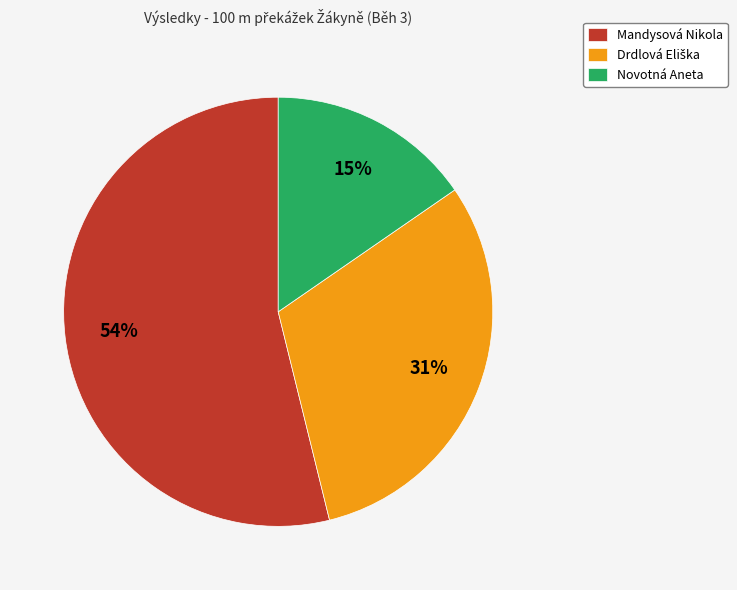

What is the largest slice in the pie chart?

Mandysová Nikola